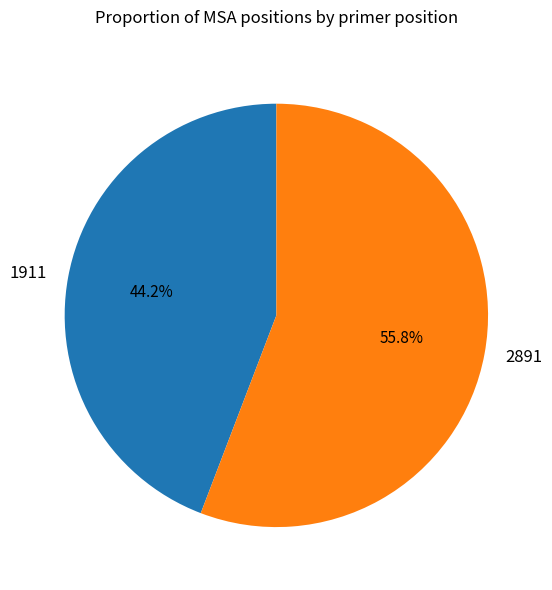

Which category has the biggest portion of the pie?

2891